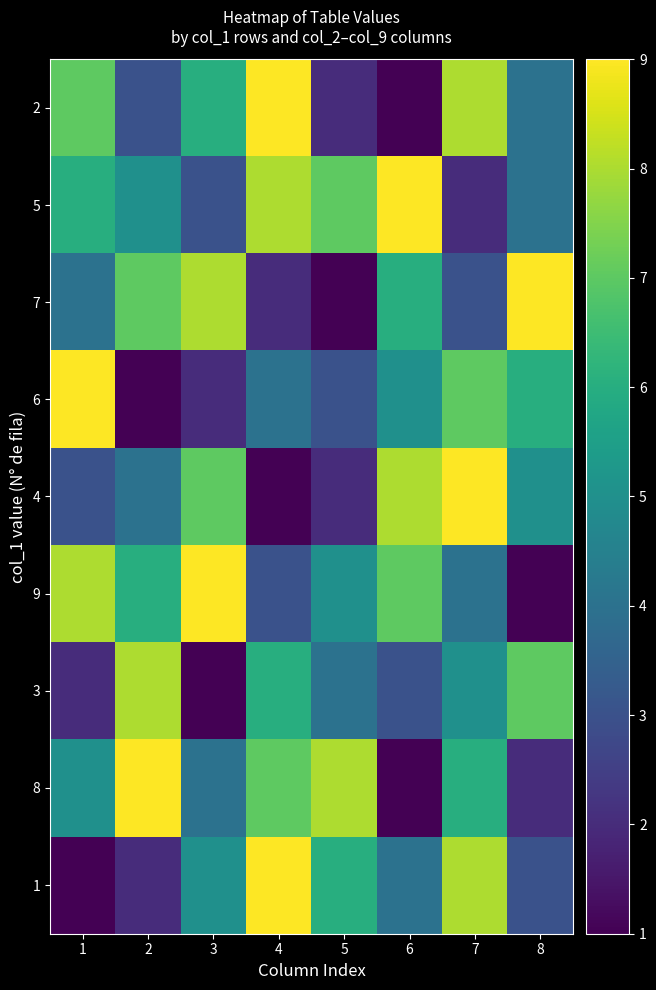

At how many categories does at least one series exceed 2?

8